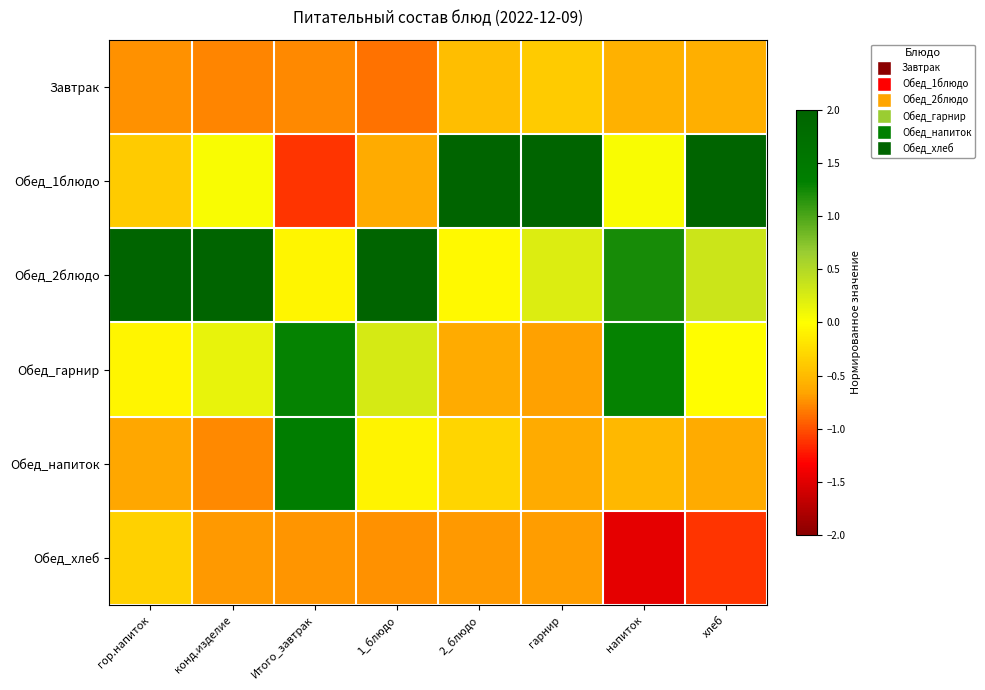

Which series has the widest spread of values?

Обед_1блюдо